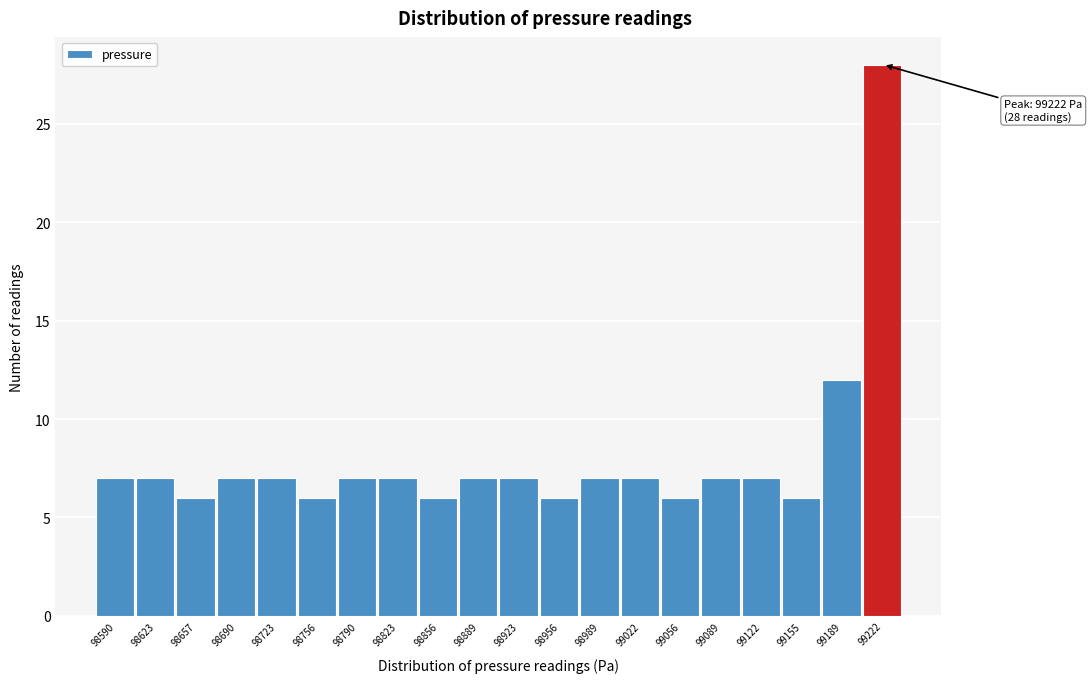

Reading left to right, what are all the values shown in this chart?

98590=7	98623=7	98657=6	98690=7	98723=7	98756=6	98790=7	98823=7	98856=6	98889=7	98923=7	98956=6	98989=7	99022=7	99056=6	99089=7	99122=7	99155=6	99189=12	99222=28